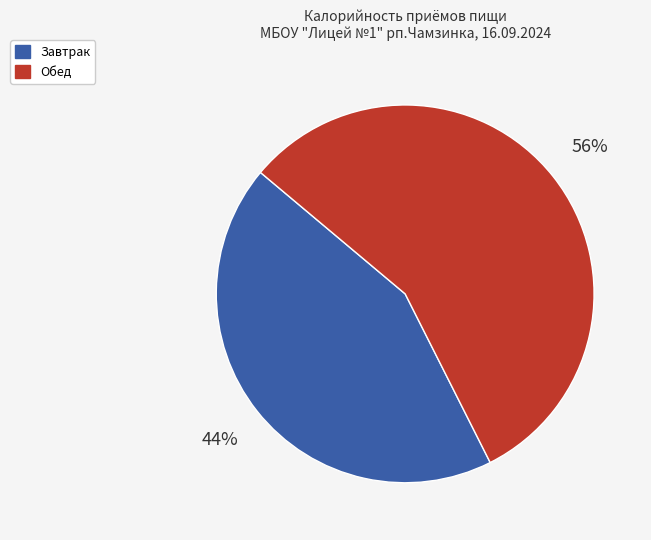

To the nearest percent, what percentage of the pie is Завтрак?

44%